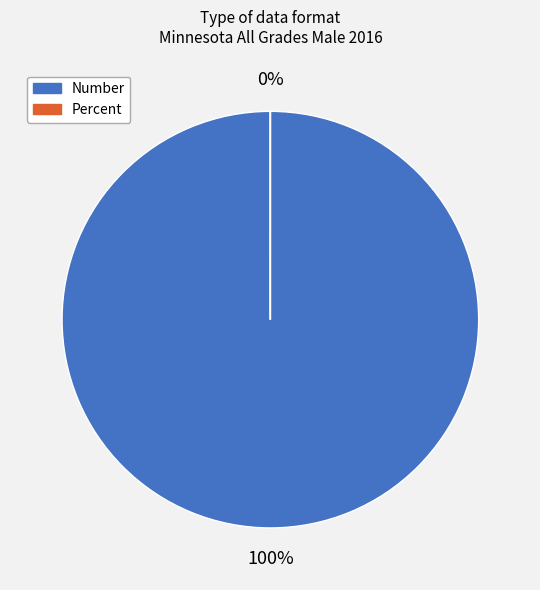

Which category has the smallest portion of the pie?

Percent